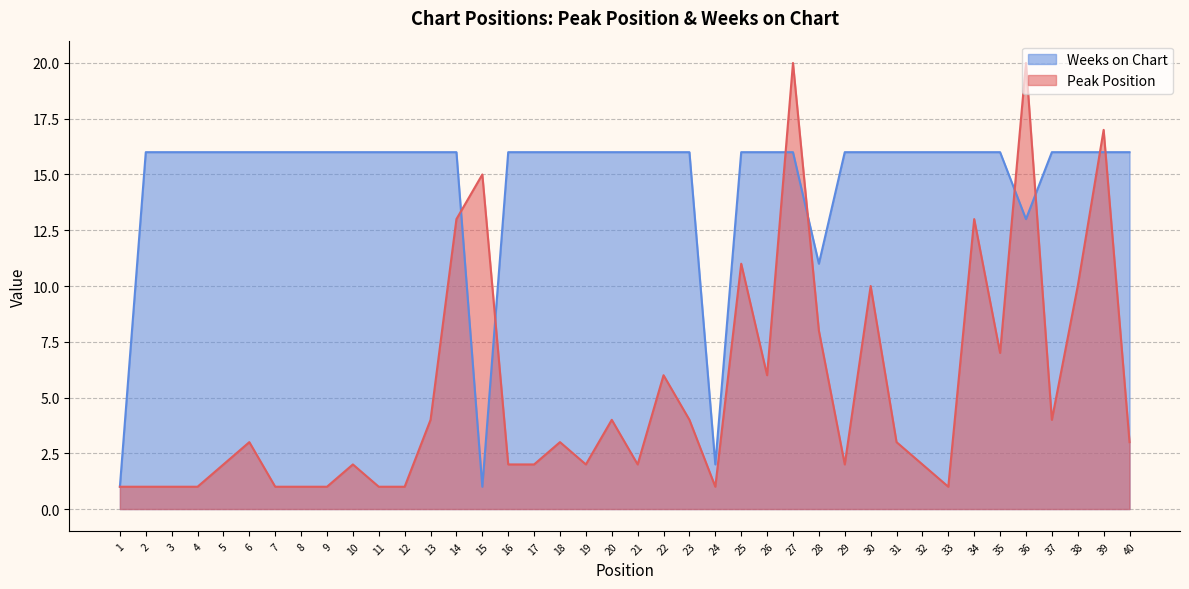

What is the lowest value of the Weeks on Chart series?

1